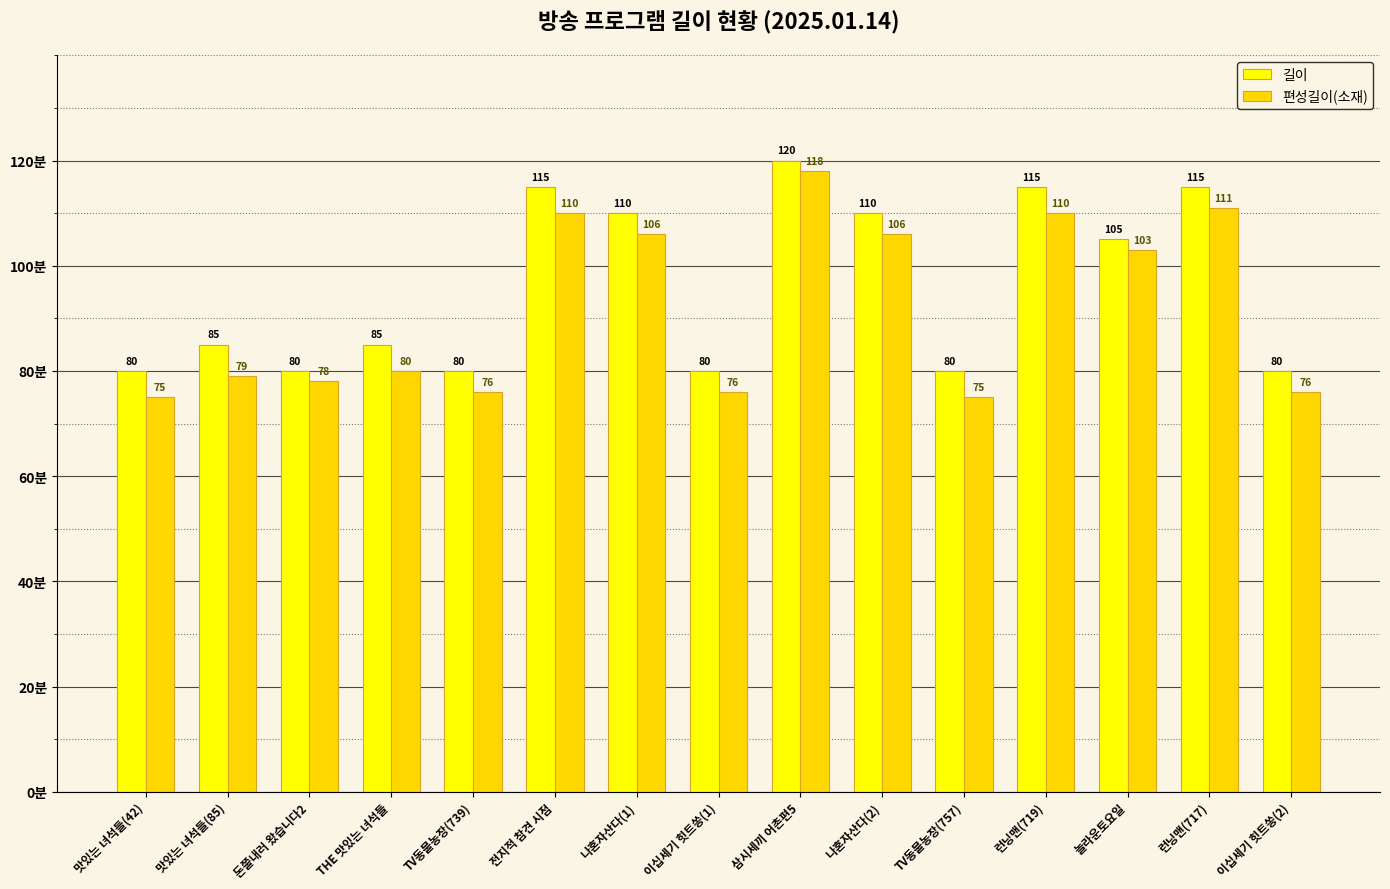

At which label does 길이 reach its peak?

삼시세끼 어촌편5